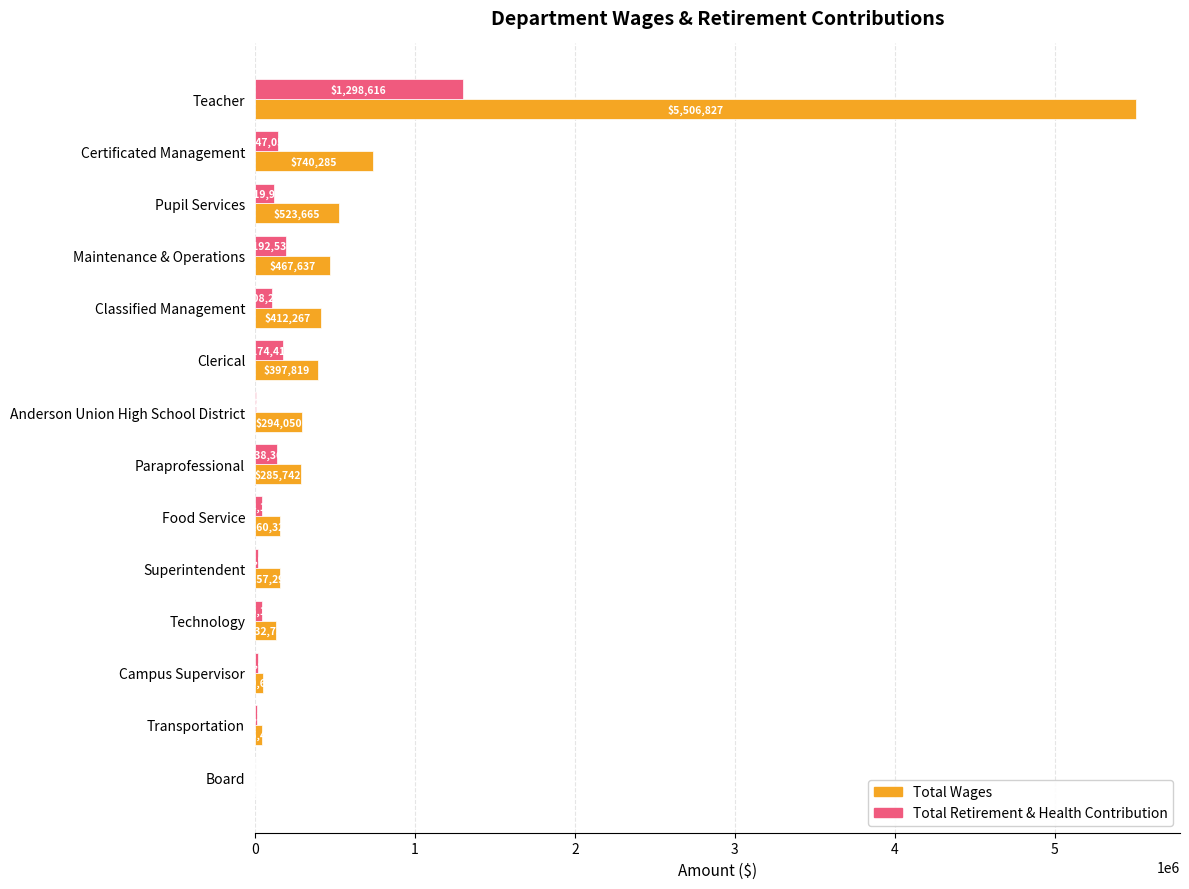

Is it true that Total Retirement & Health Contribution equals 858144 at Board?

False